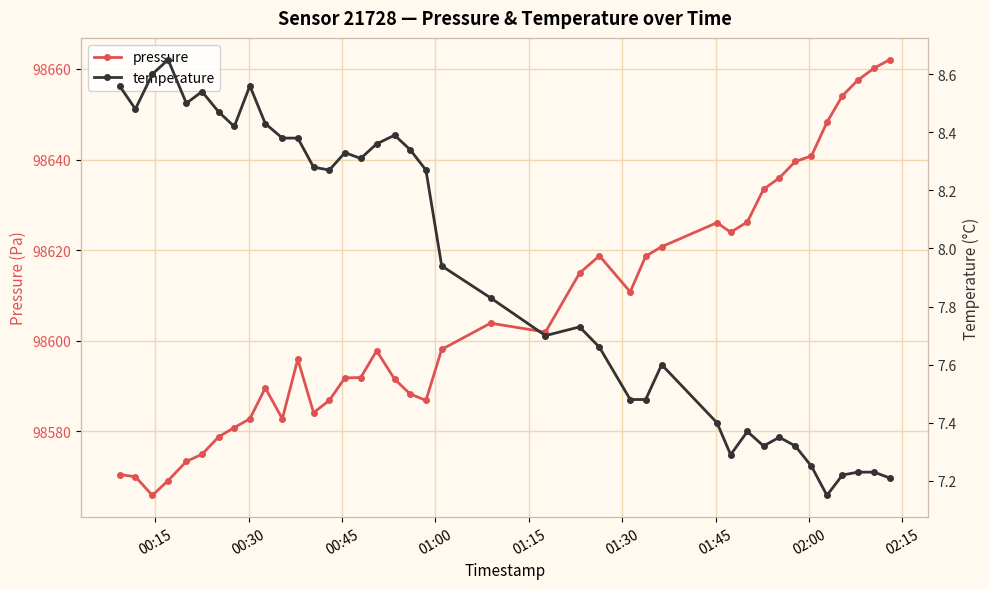

What are all the series names shown in the legend?

pressure, temperature